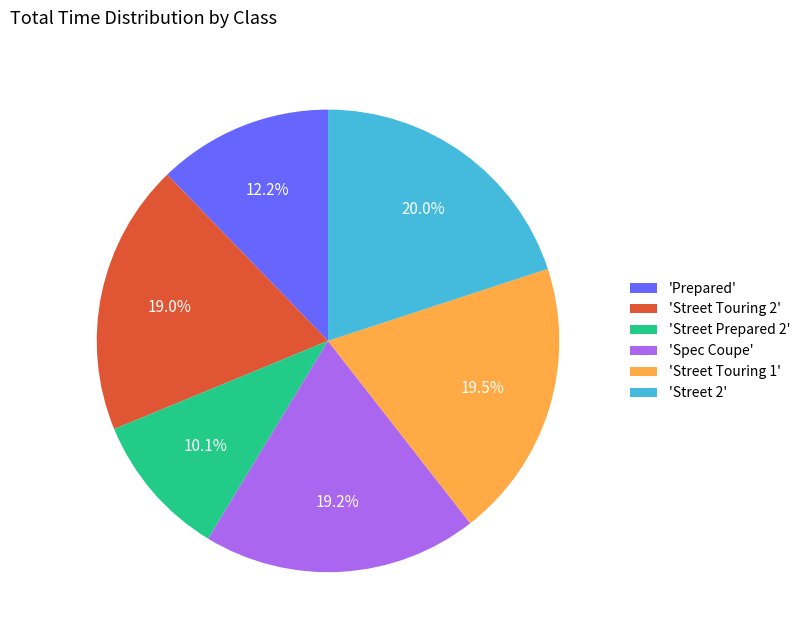

Which has a higher value, 'Street 2' or 'Prepared'?

'Street 2'